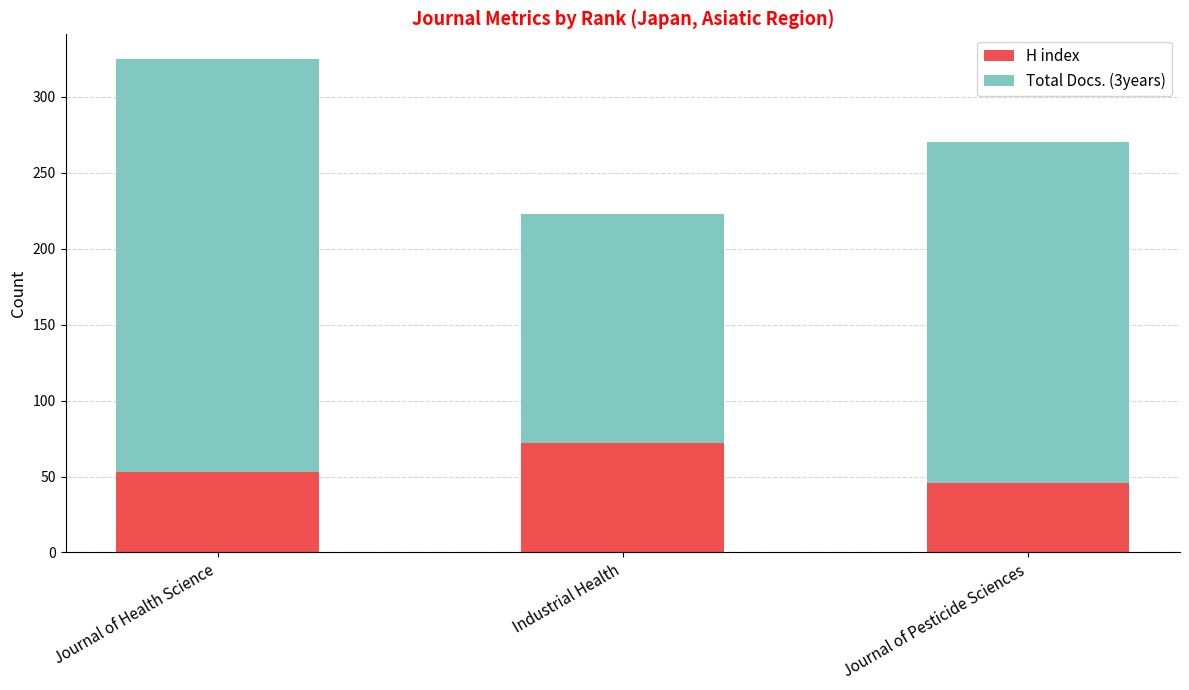

At which label does H index reach its minimum?

Journal of Pesticide Sciences